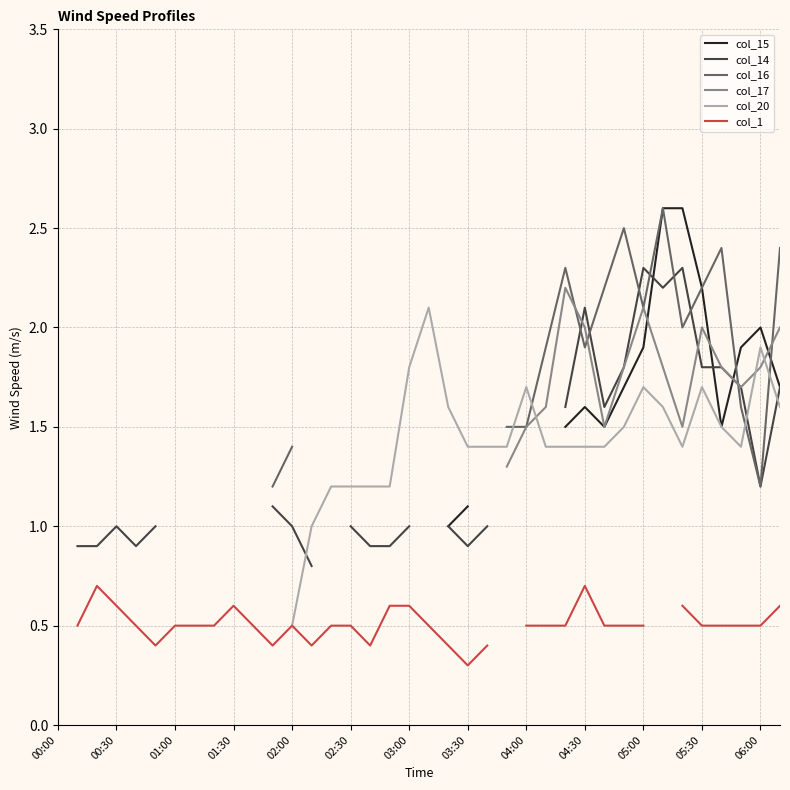

In col_16, how many points are lower than both neighbors (excluding endpoints)?

4